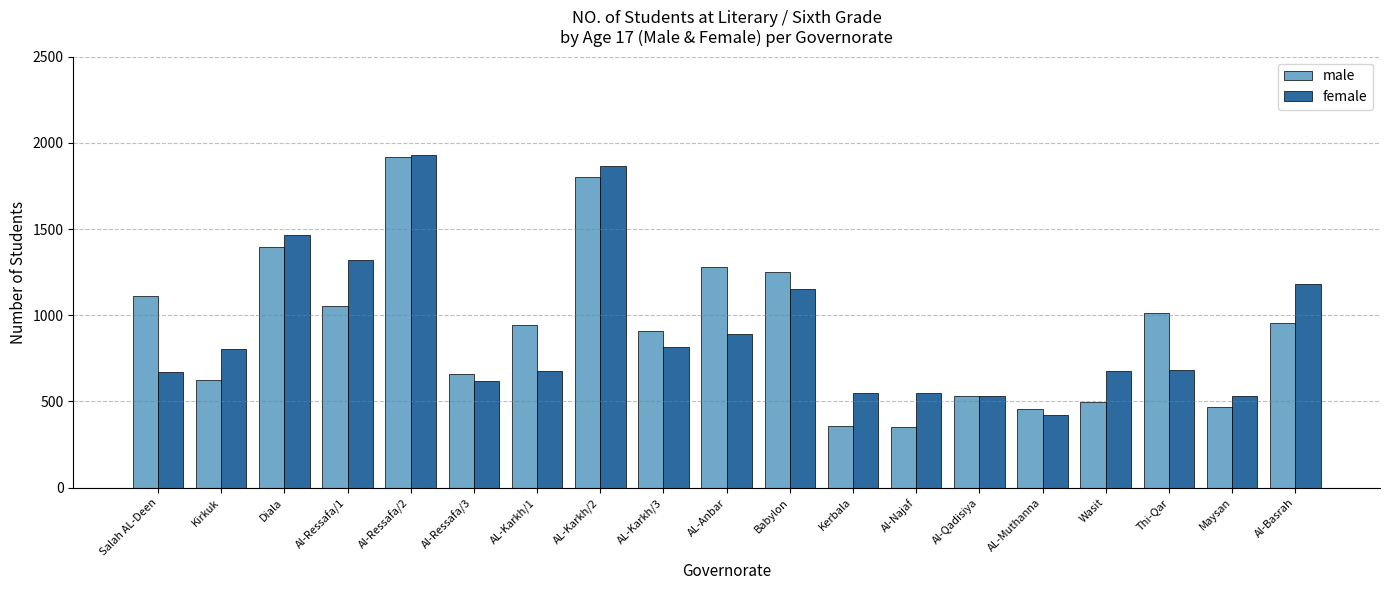

What are all the series names shown in the legend?

male, female